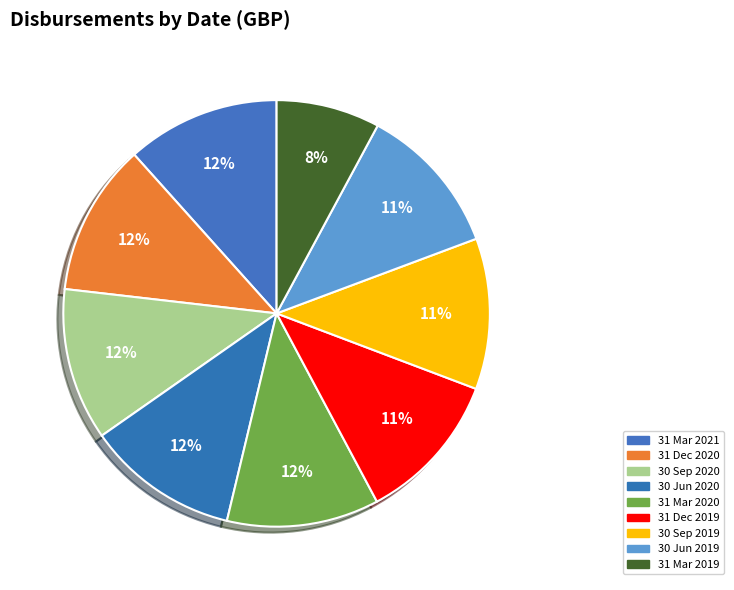

To the nearest percent, what percentage of the pie is 31 Mar 2021?

12%